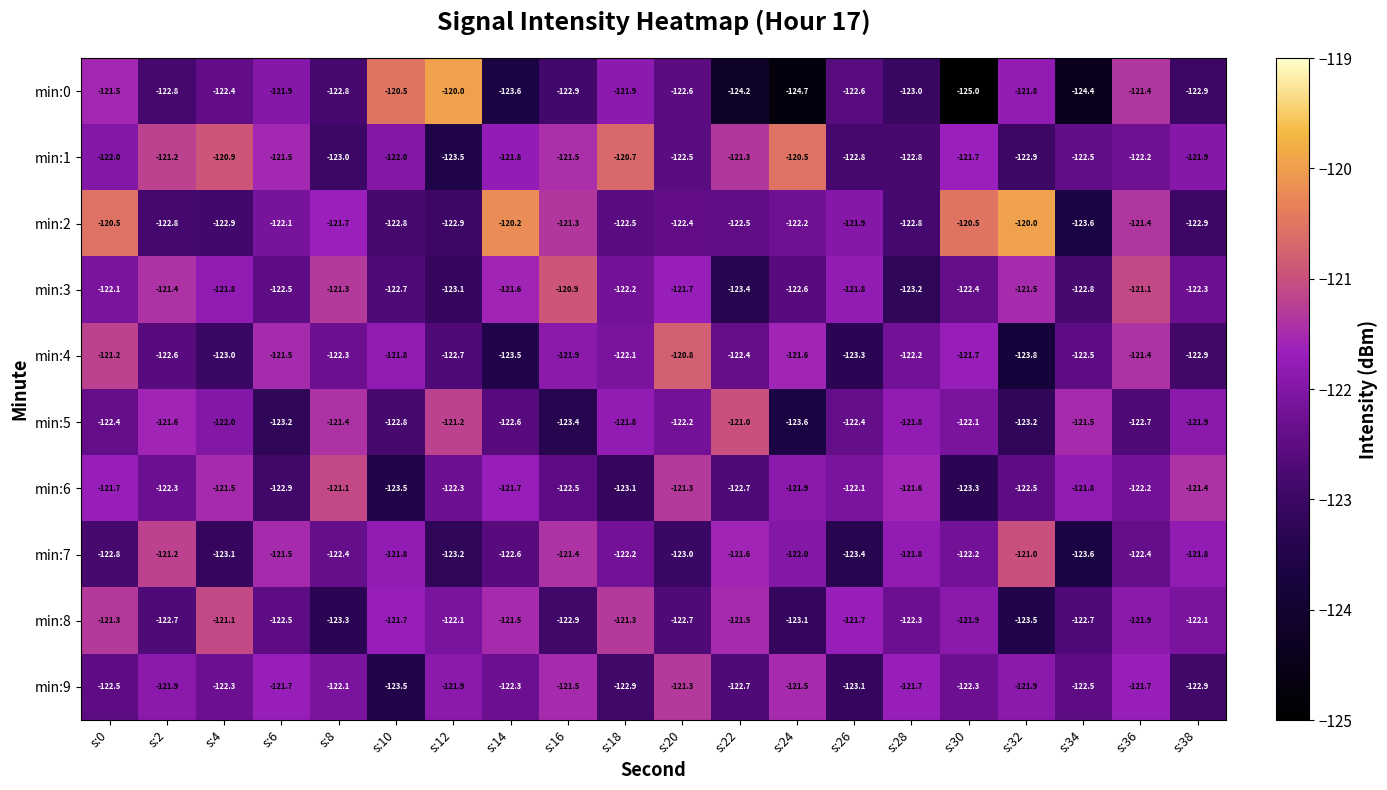

At which label is min:5 closest to -122?

s:4